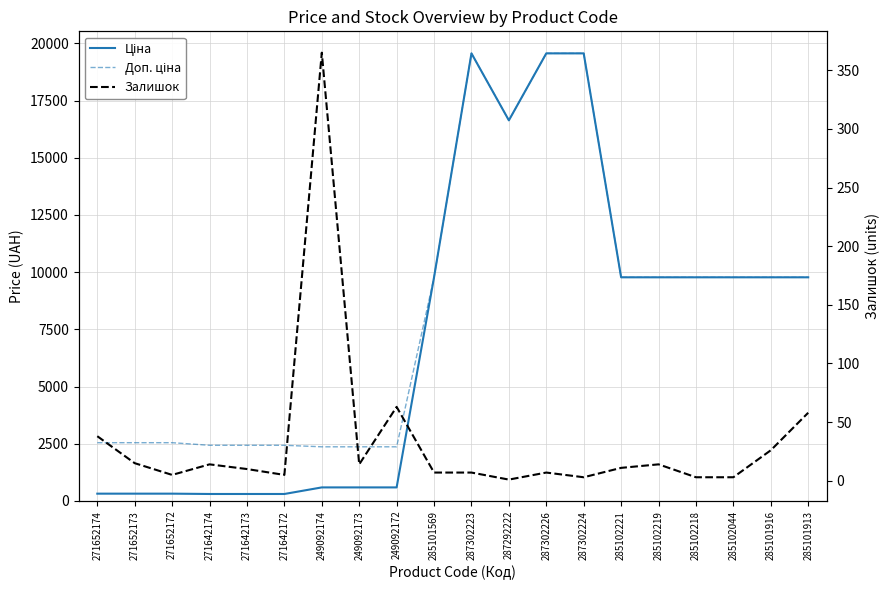

How many series are shown in this chart?

3